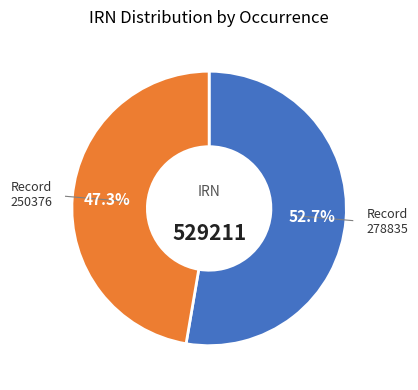

Which has a higher value, Record 250376 or Record 278835?

Record 278835